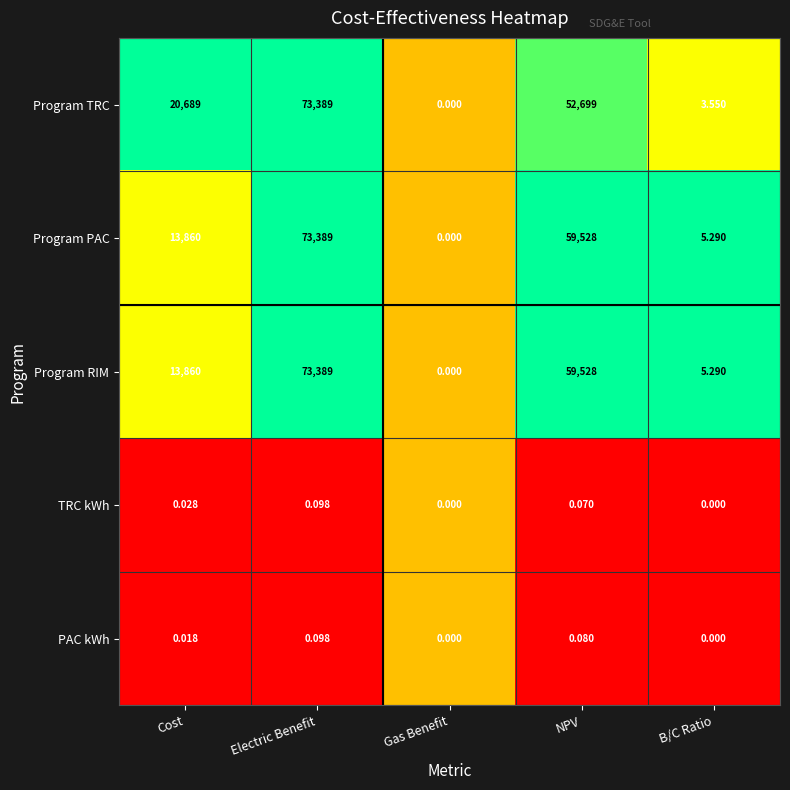

Is the value of Program TRC at Electric Benefit greater than the value of TRC kWh at Cost?

Yes